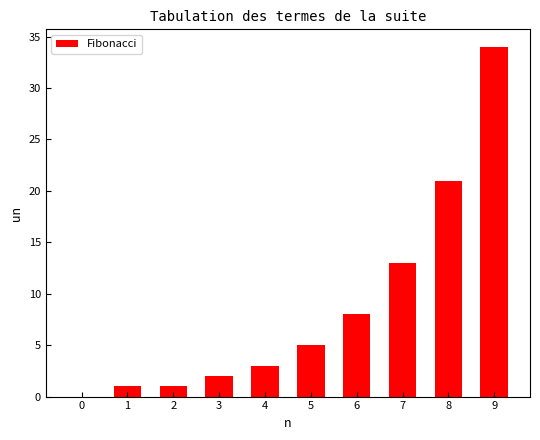

What is the difference between the values at 0 and 4?

3